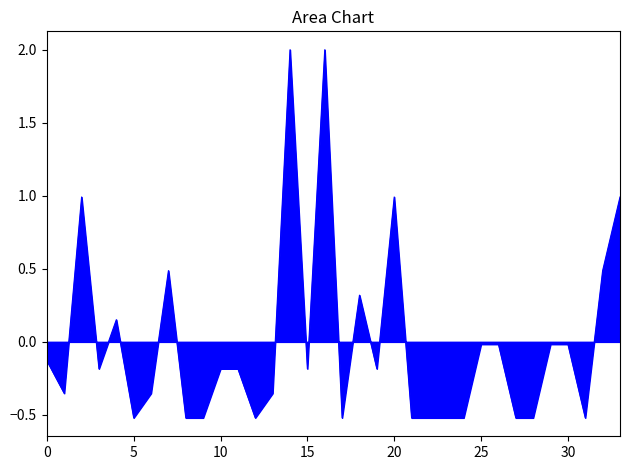

What is the difference between the maximum and minimum values?

2.5